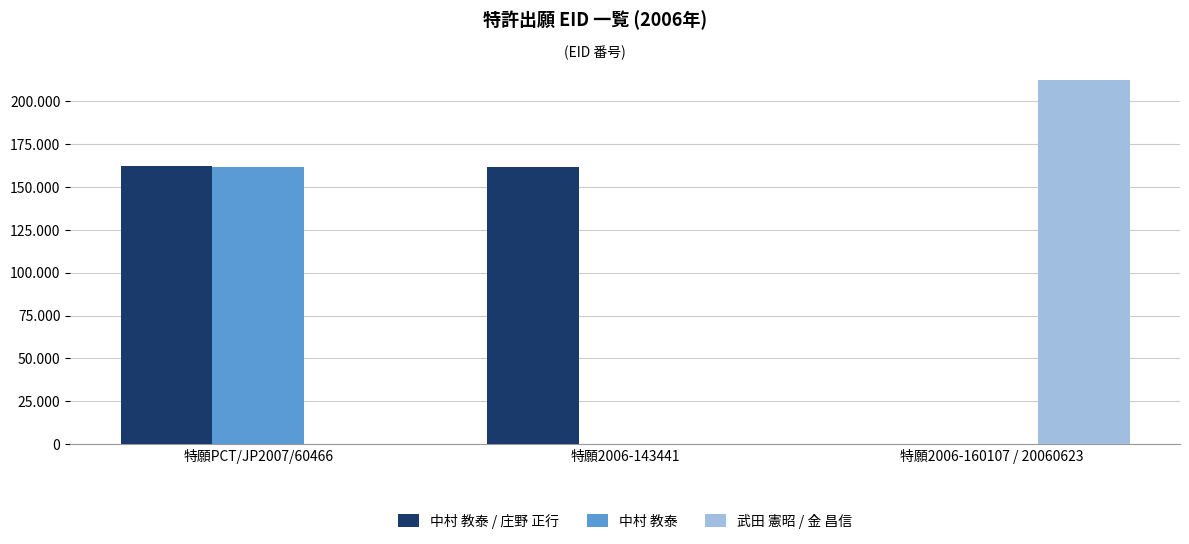

What is the label of the 2nd bar from the right?

特願2006-143441